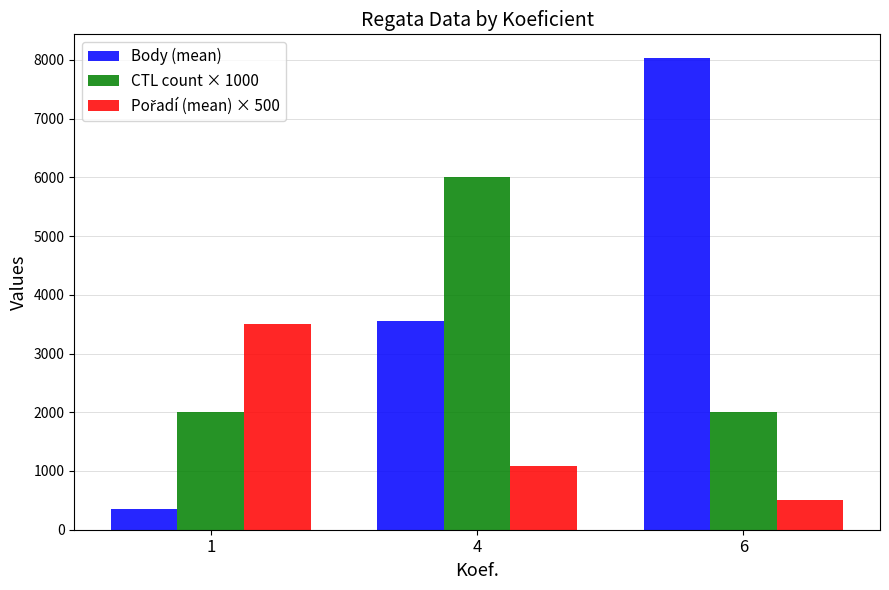

What is the difference between the maximum and minimum values in the Body (mean) series?

7681.5